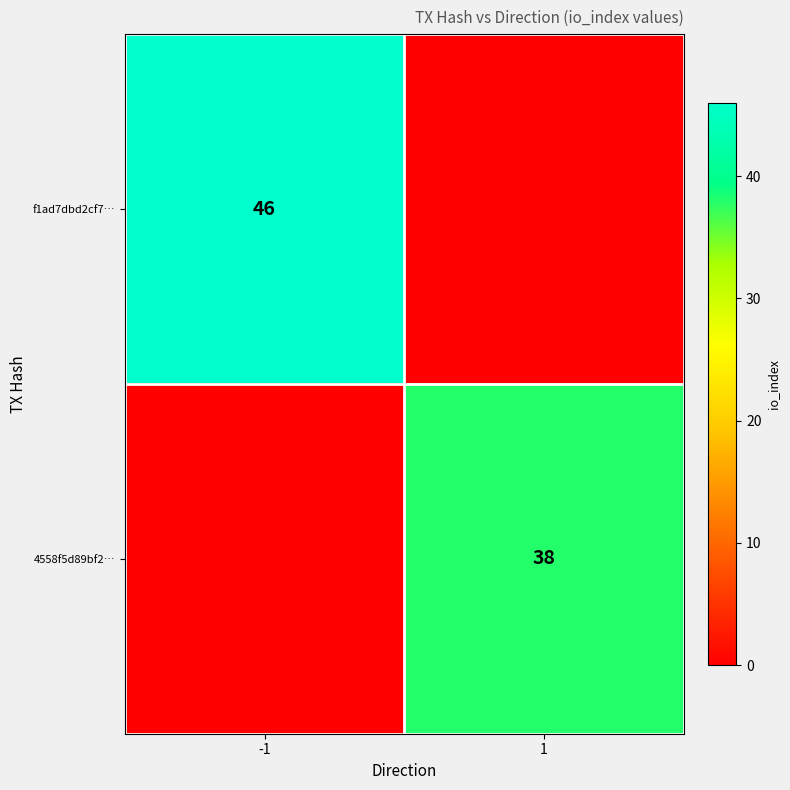

Which has a higher value, 1 or -1?

-1